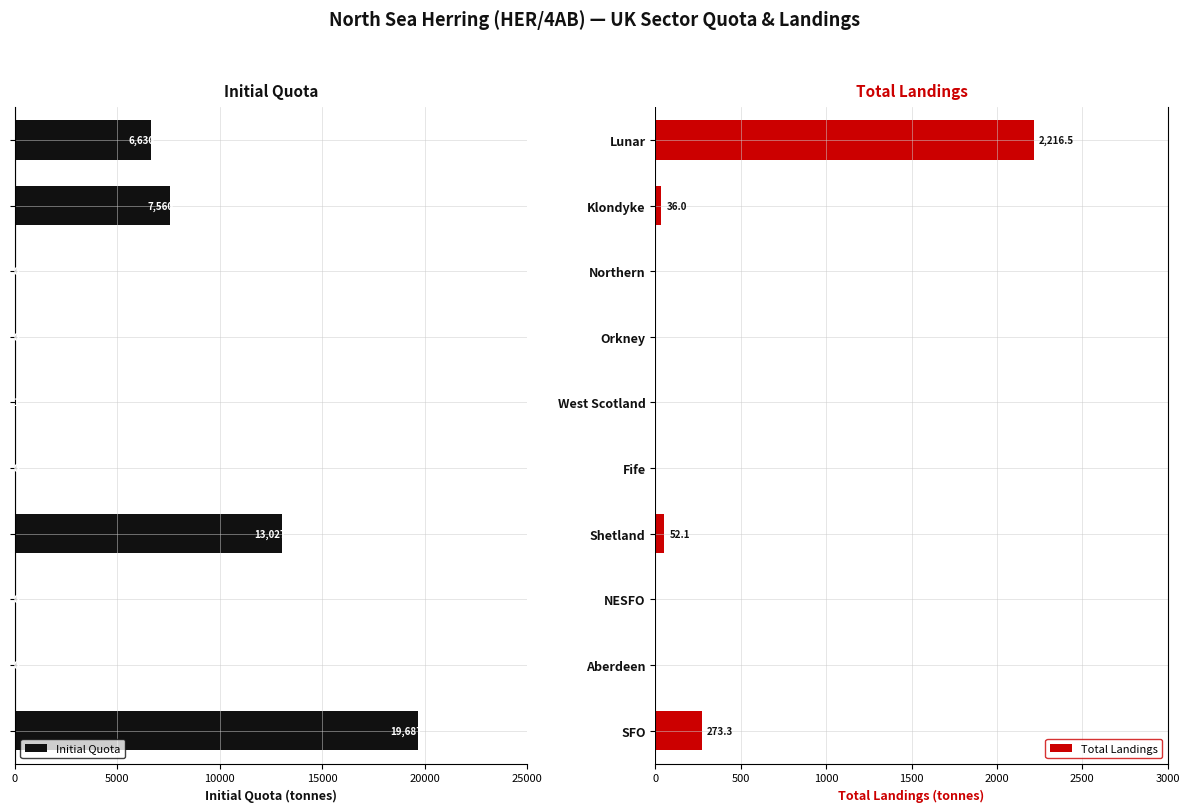

What are all the series names shown in the legend?

Initial Quota, Total Landings